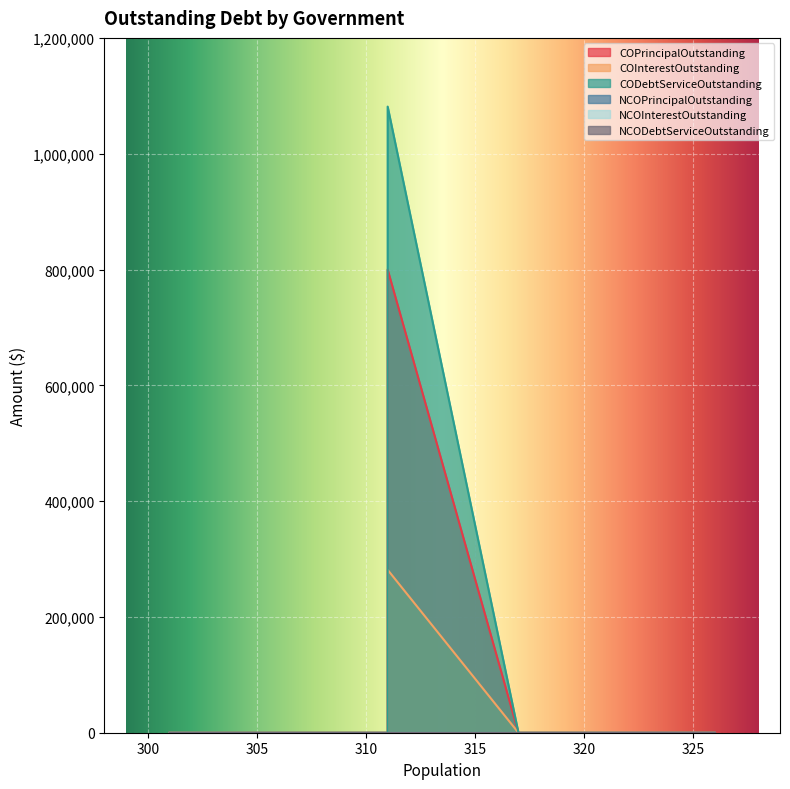

Is it true that NCODebtServiceOutstanding equals 0.0 at Grandfalls?

True